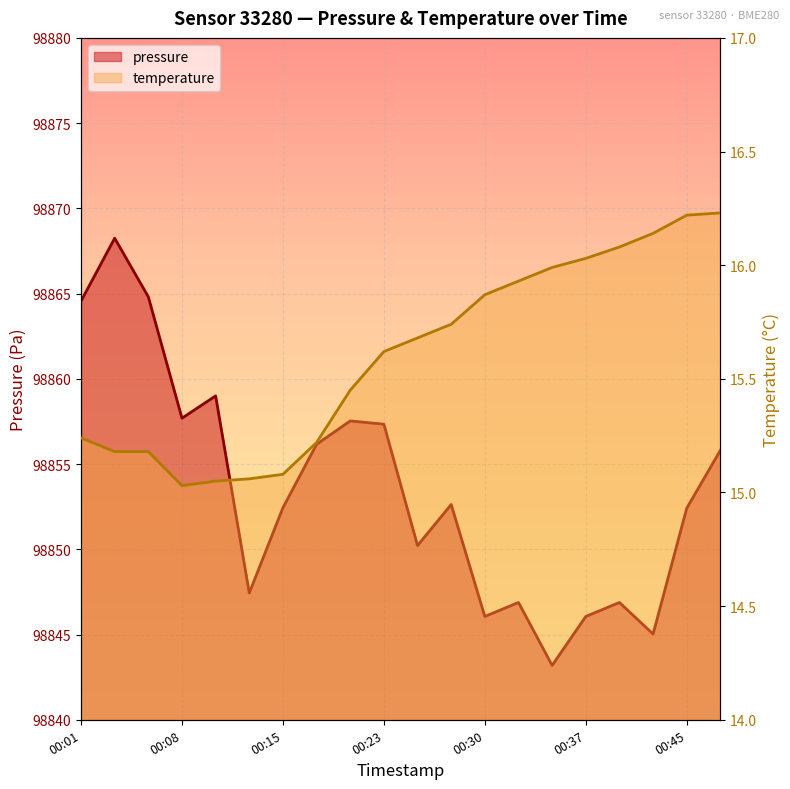

Reading right to left, extract all data points from this chart.

pressure: 00:47=98855.8	00:45=98852.4	00:42=98845.0	00:40=98846.9	00:37=98846.1	00:35=98843.2	00:32=98846.9	00:30=98846.1	00:28=98852.6	00:25=98850.2	00:23=98857.3	00:20=98857.5	00:18=98856.2	00:15=98852.4	00:13=98847.4	00:11=98859.0	00:08=98857.7	00:06=98864.8	00:03=98868.2	00:01=98864.6
temperature: 00:47=16.2	00:45=16.2	00:42=16.1	00:40=16.1	00:37=16.0	00:35=16.0	00:32=15.9	00:30=15.9	00:28=15.7	00:25=15.7	00:23=15.6	00:20=15.4	00:18=15.2	00:15=15.1	00:13=15.1	00:11=15.1	00:08=15.0	00:06=15.2	00:03=15.2	00:01=15.2